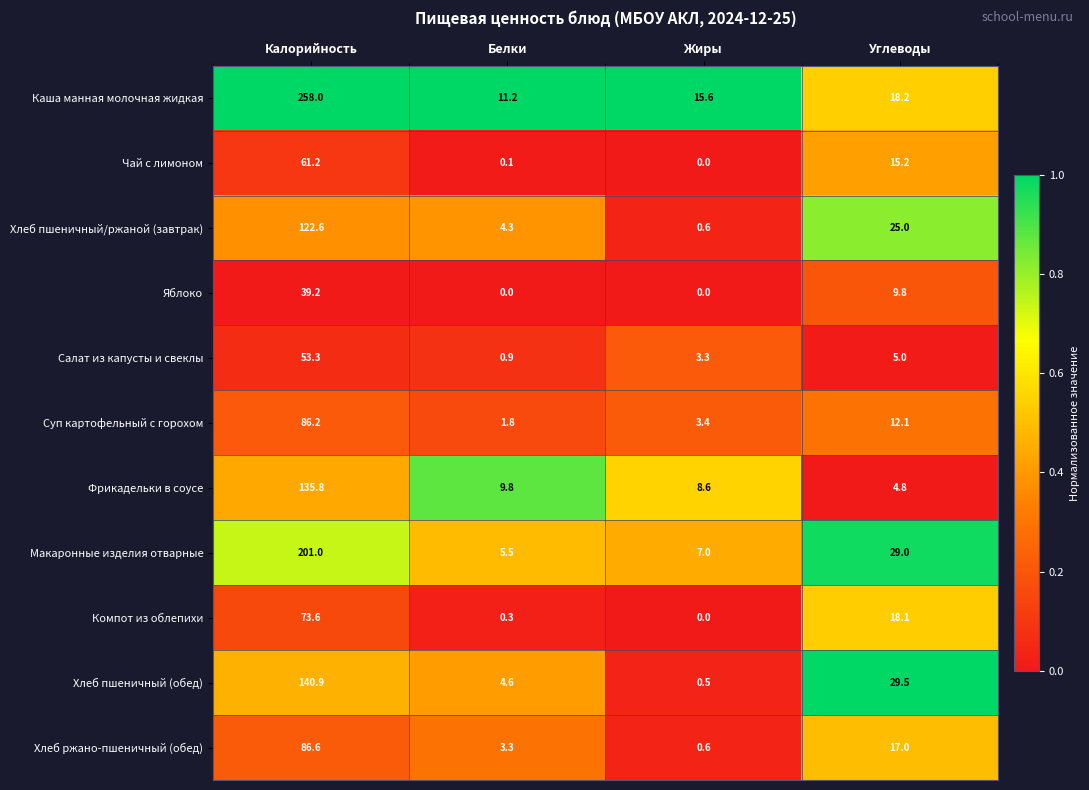

The Хлеб пшеничный/ржаной (завтрак) series shows 4.3 at Белки. True or false?

True